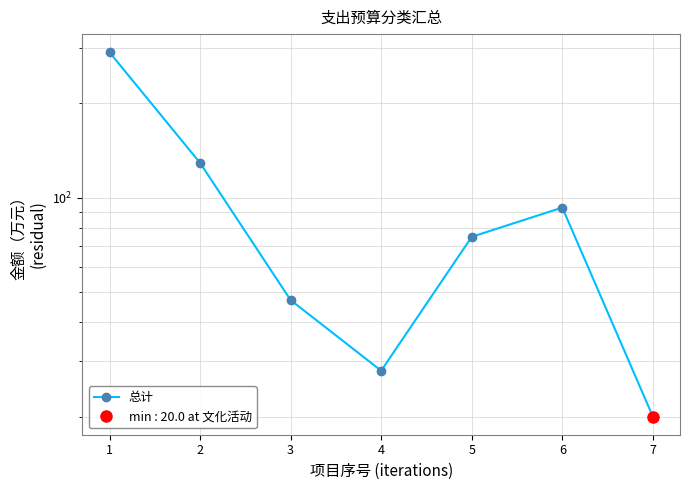

Where is the first local minimum?

4